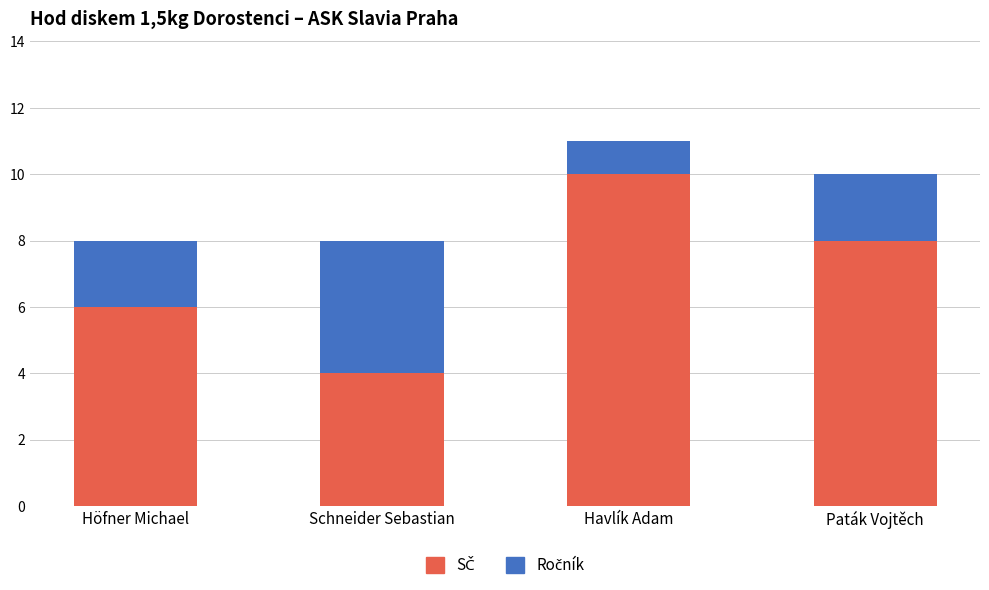

At which category is the sum across all series the highest?

Havlík Adam